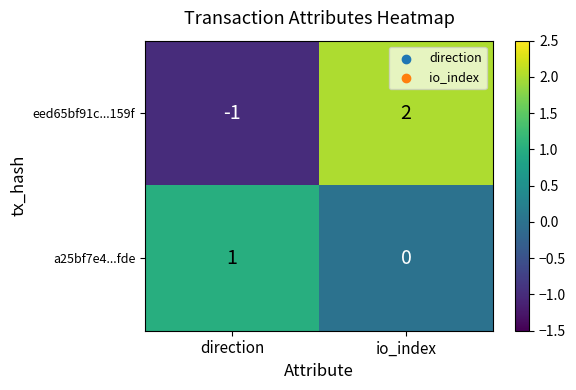

What is the spread (max minus min) of values at direction?

2